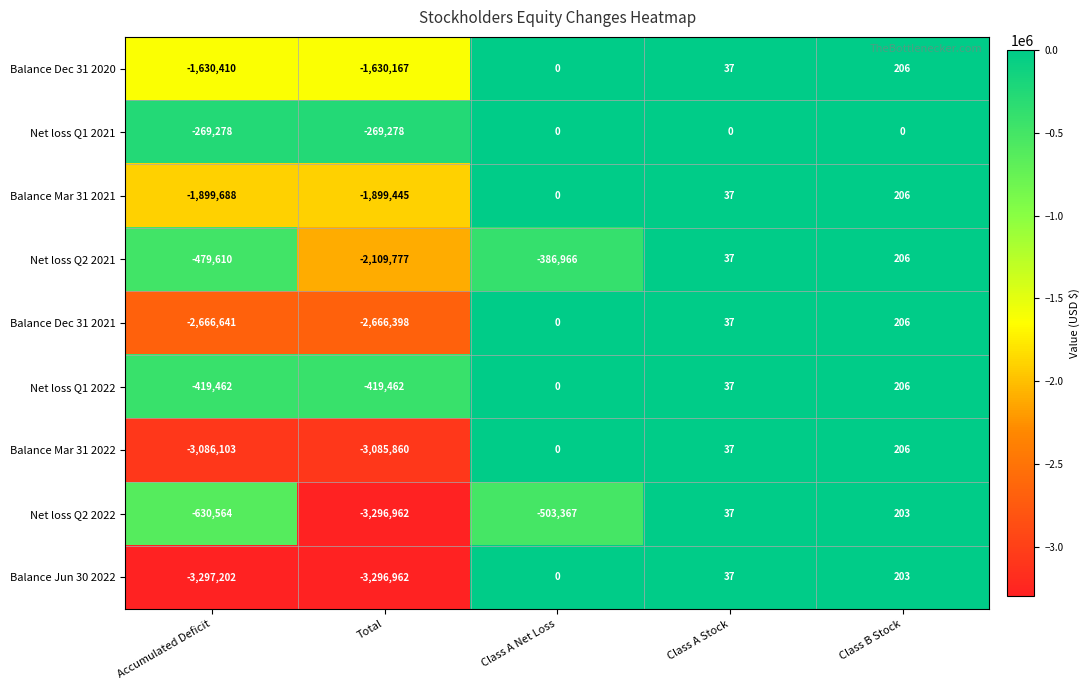

True or false: Balance Dec 31 2021 has a value of 206 at Class B Stock.

True